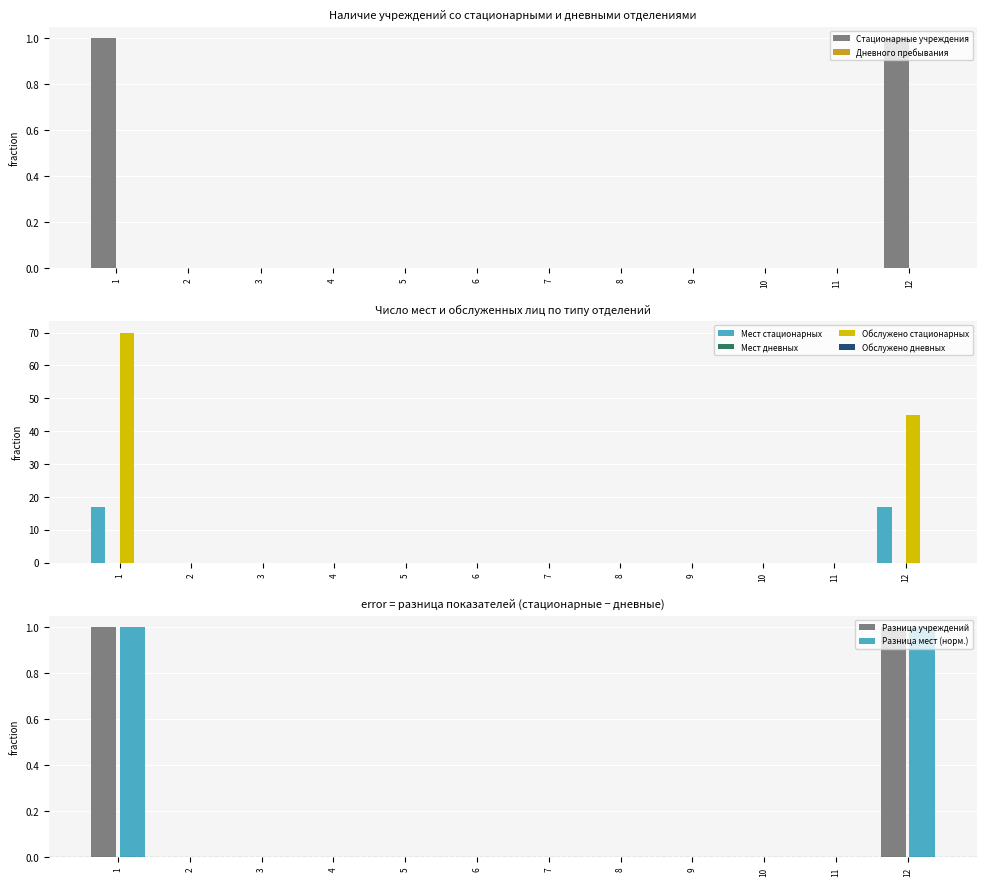

The value of stacionarnye at 7 is 0. True or false?

True